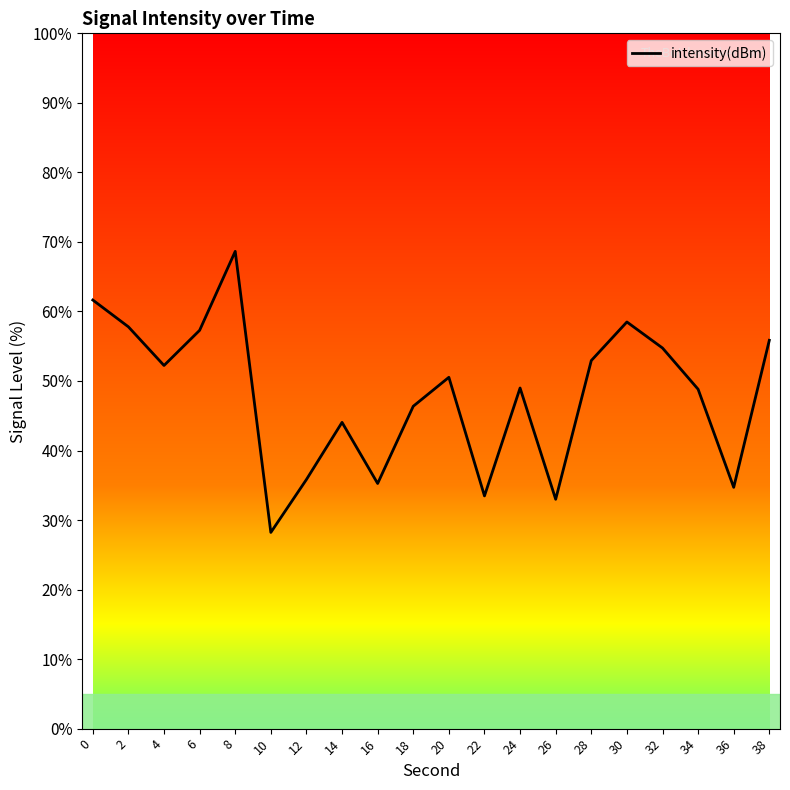

What is the difference between the second highest and second lowest values?

28.7